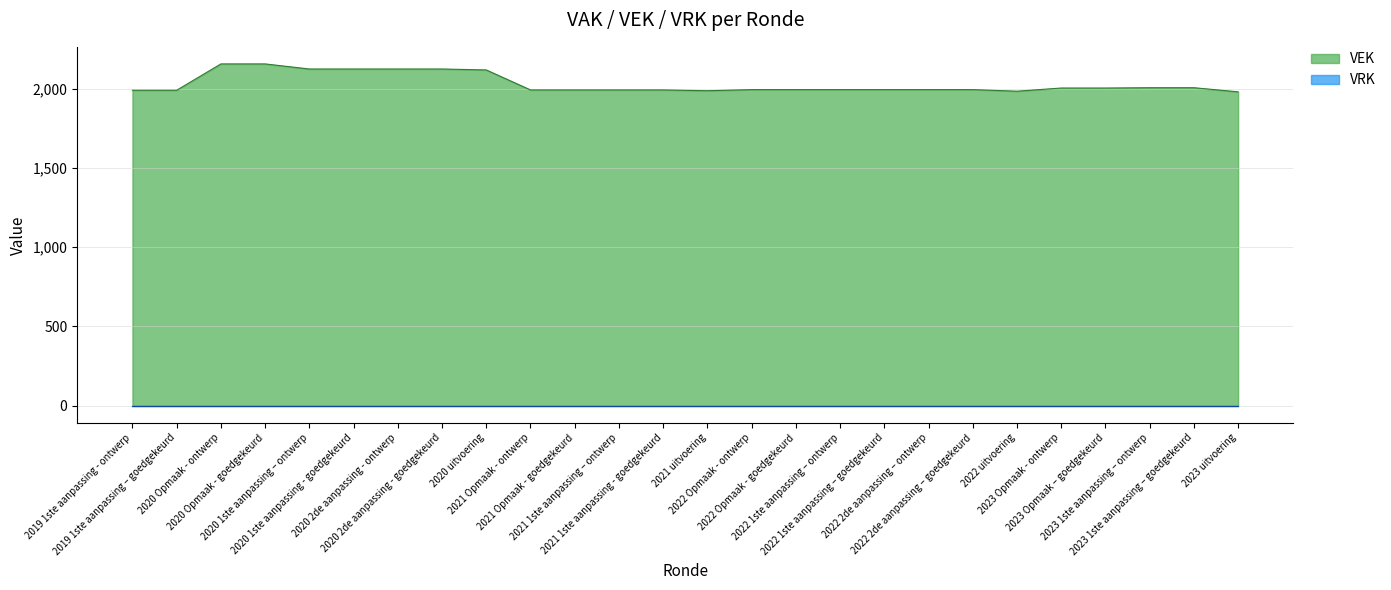

What is the sum of all values?

52783